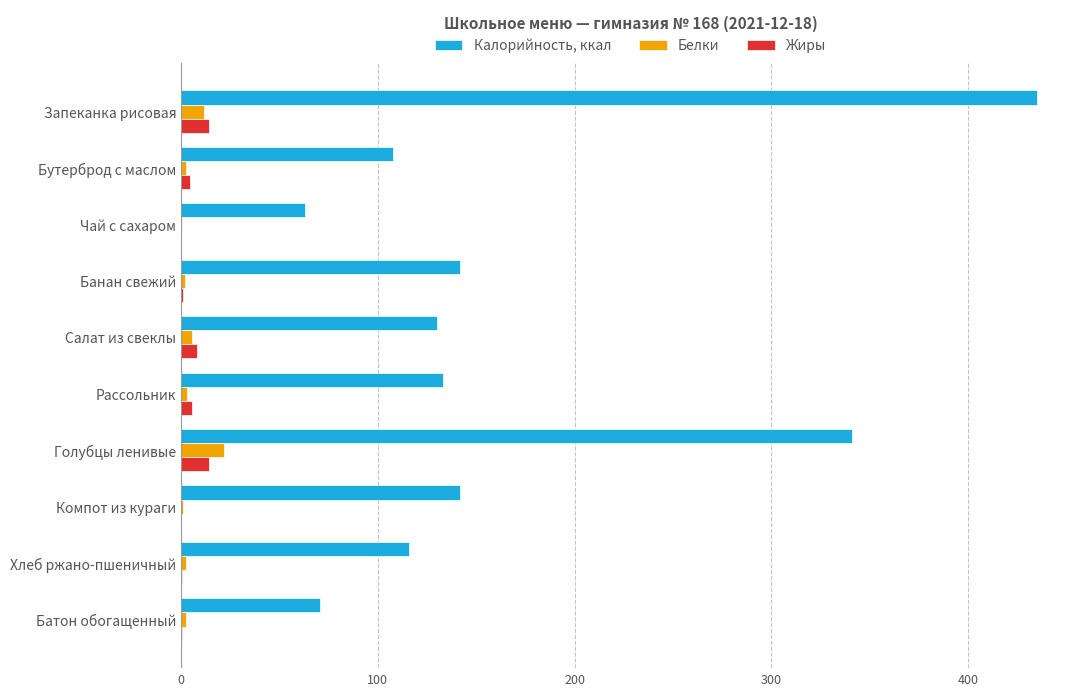

What is the sum of all Белки values?

53.6